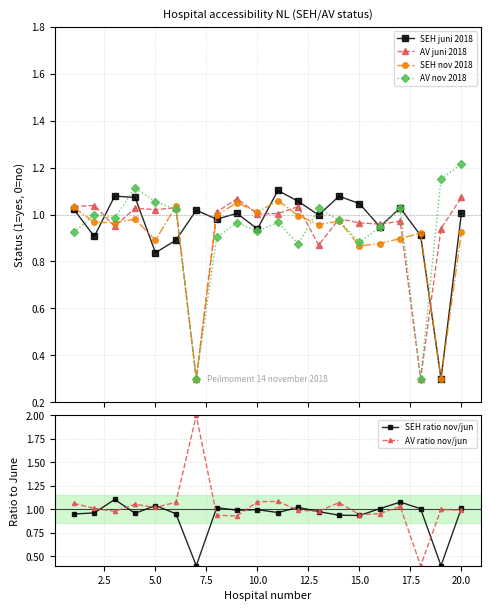

Is it true that AV ratio nov/jun equals 0.3 at 15.0?

False